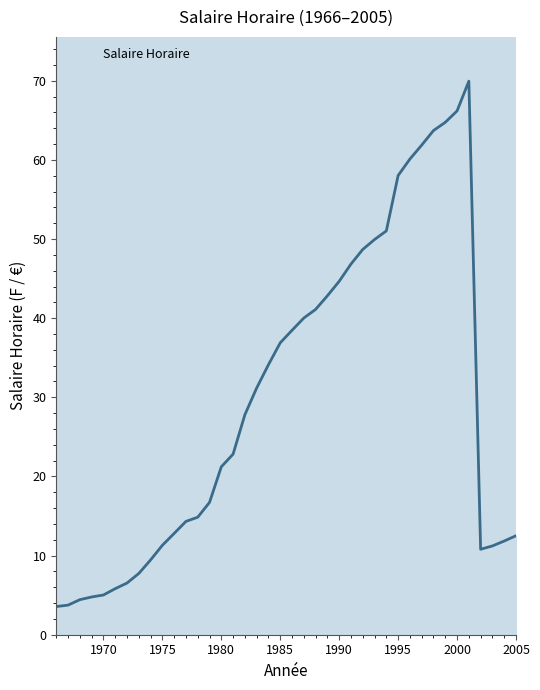

What is the smallest value displayed?

3.6